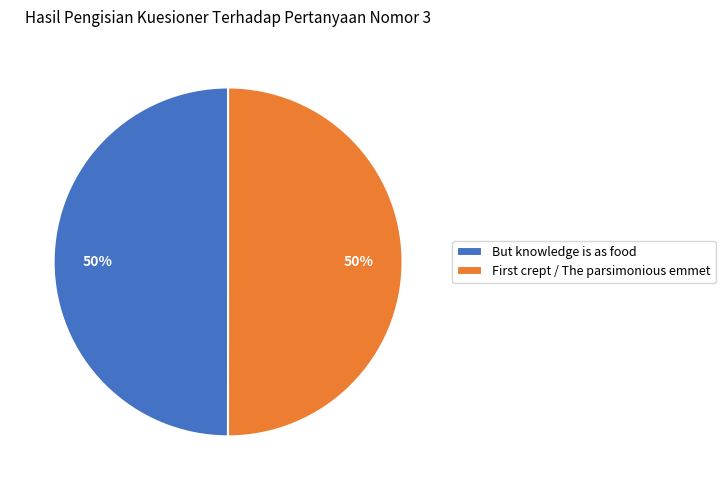

What percentage is the But knowledge is as food slice, to the nearest percent?

50%